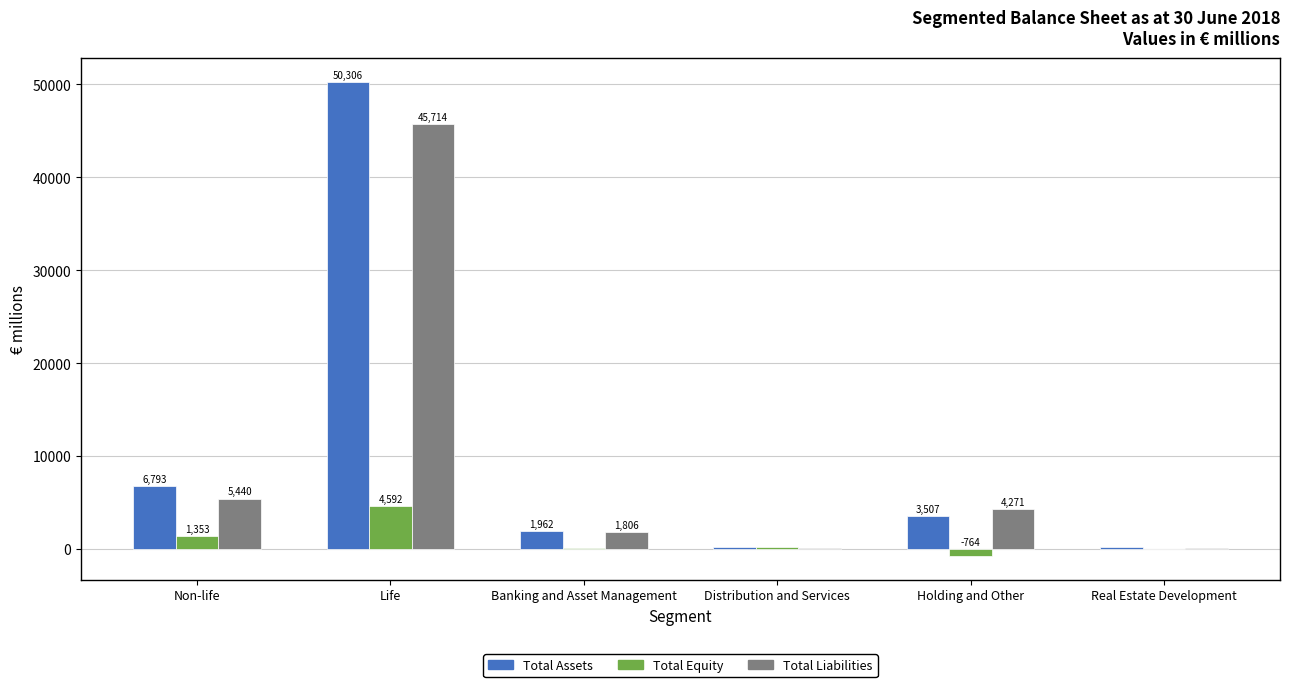

Reading left to right, extract all data points from this chart.

Total Assets: 6793	50306	1962	248	3507	192
Total Equity: 1353	4592	156	175	-764	36
Total Liabilities: 5440	45714	1806	73	4271	156